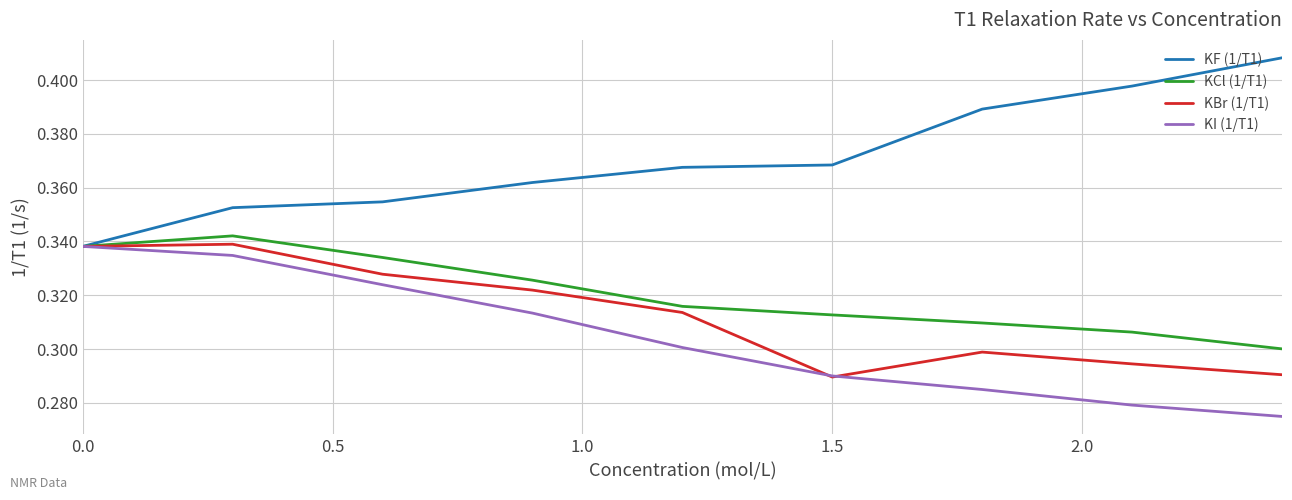

Which series has the largest total across all categories?

KF (1/T1)